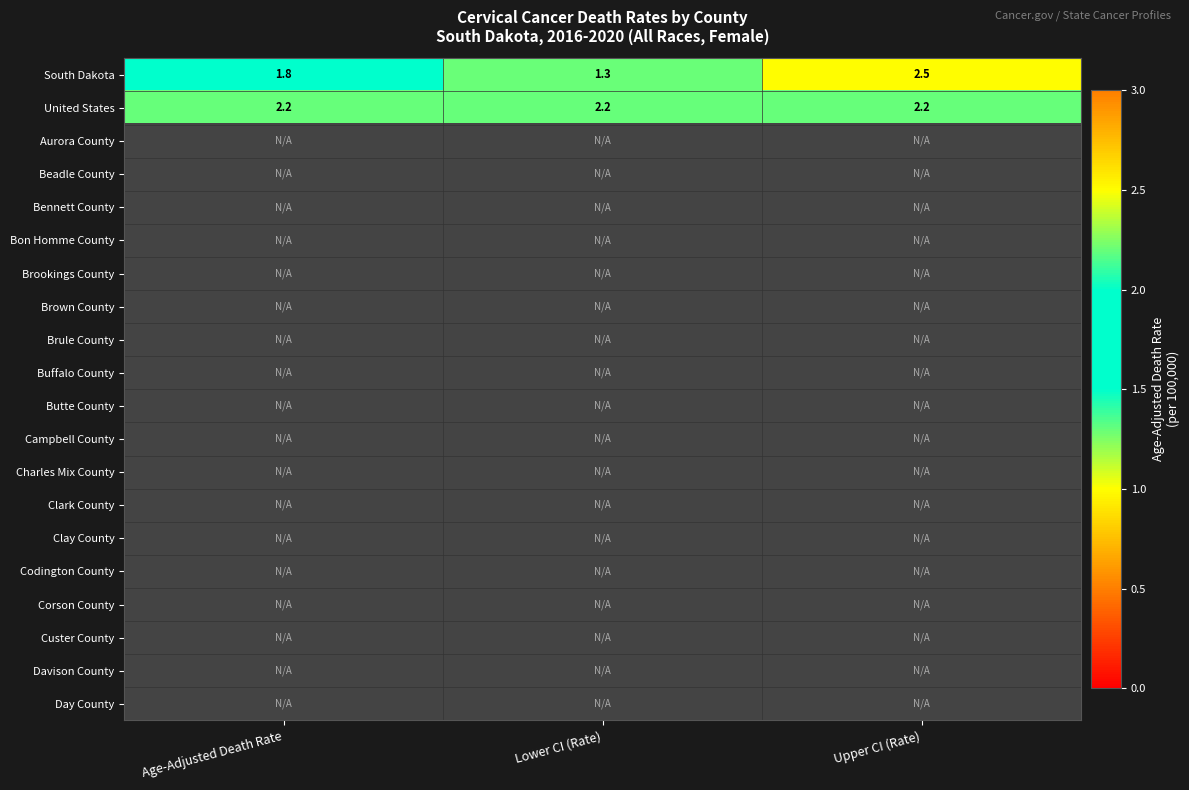

What is the sum of the United States values at Age-Adjusted Death Rate and Upper CI (Rate)?

4.4